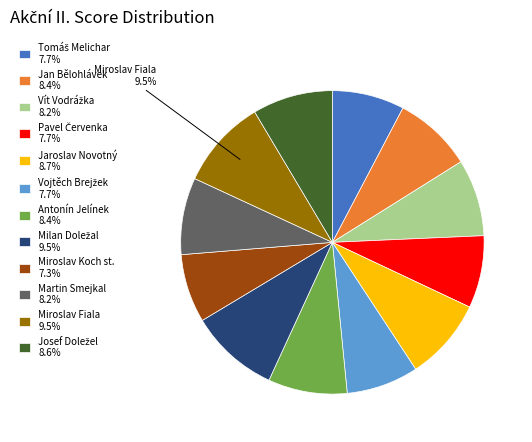

Does any single category account for the majority?

No